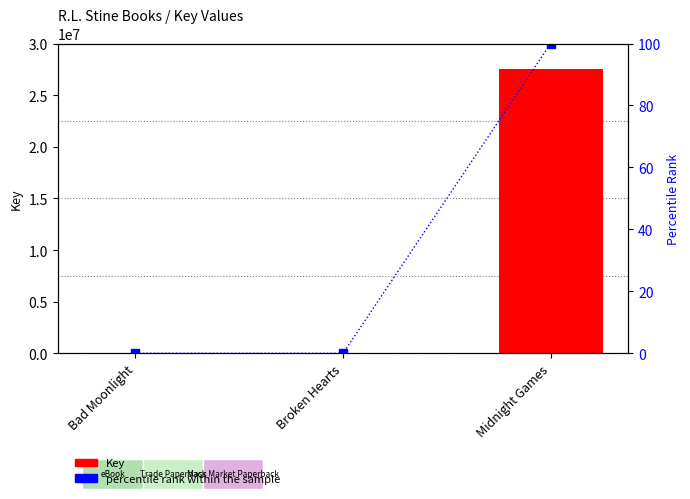

Rank the series by their maximum value, from highest to lowest.

Key, percentile rank within the sample